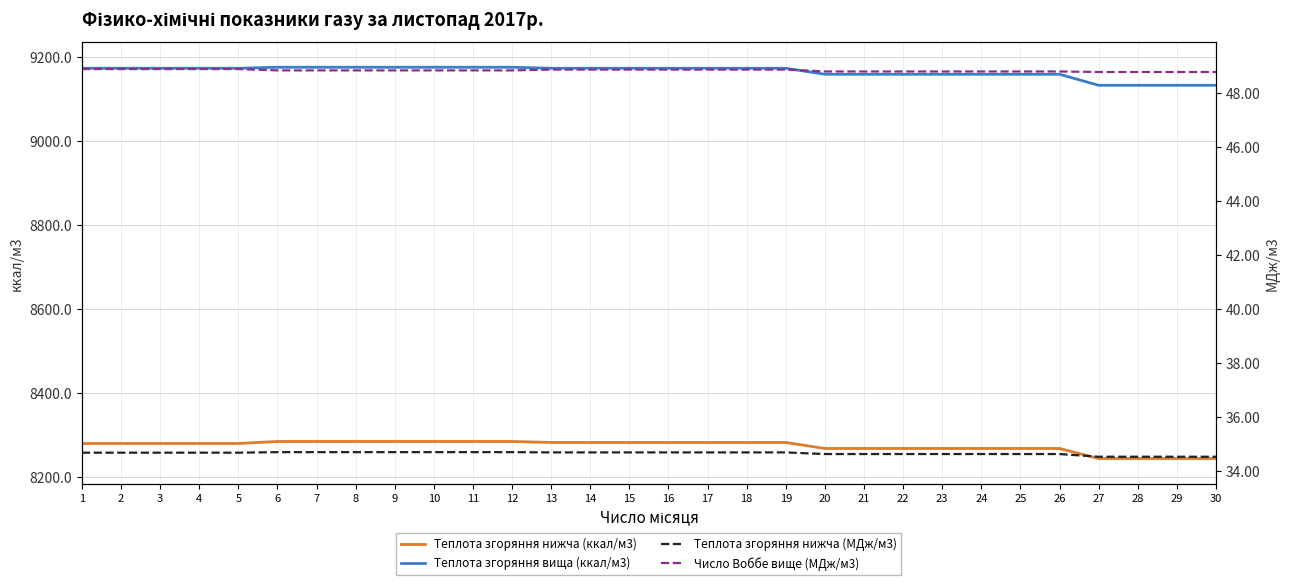

What is the minimum value for Теплота згоряння вища (ккал/м3)?

9133.5